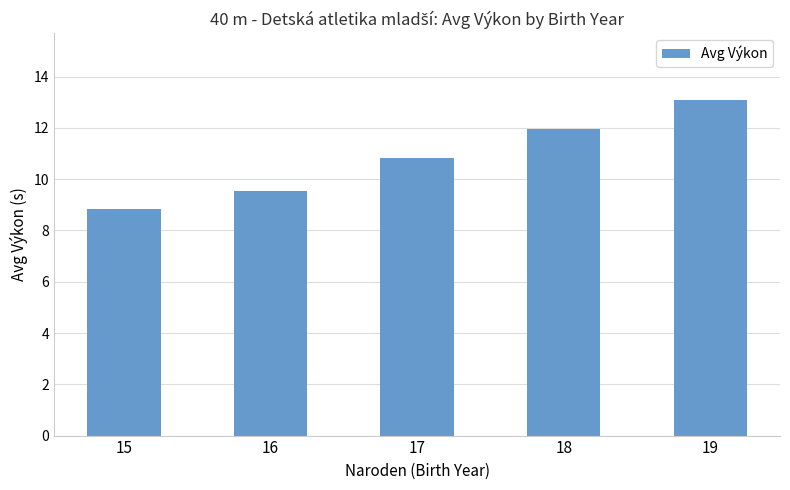

What is the value of the 3rd bar from the left?

10.8